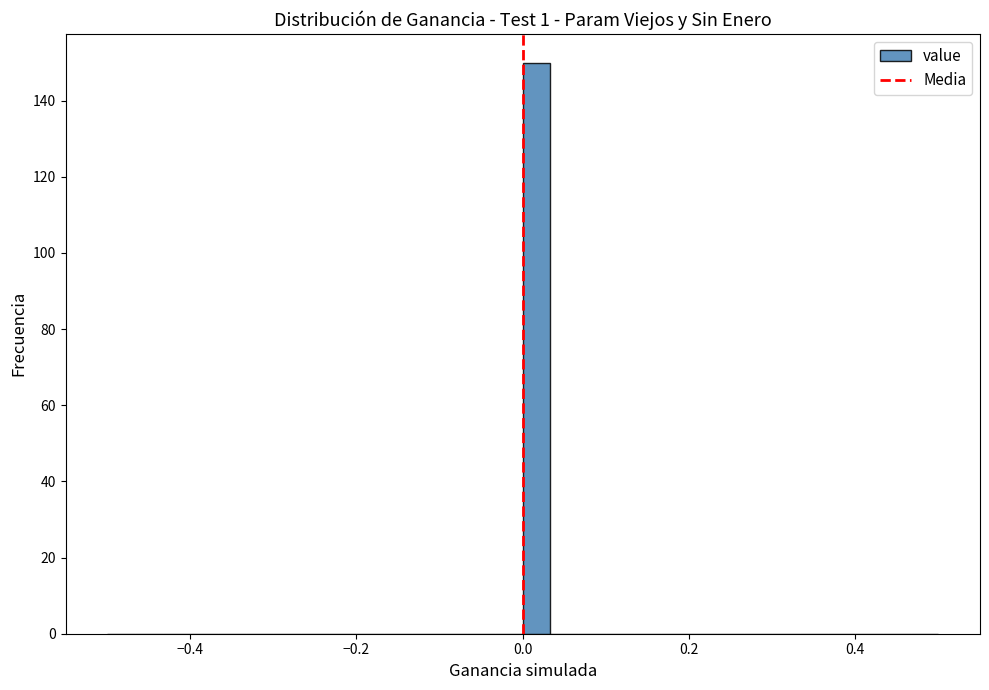

Read against the x-axis, roughly where is the centre of the tallest bar?

0.02